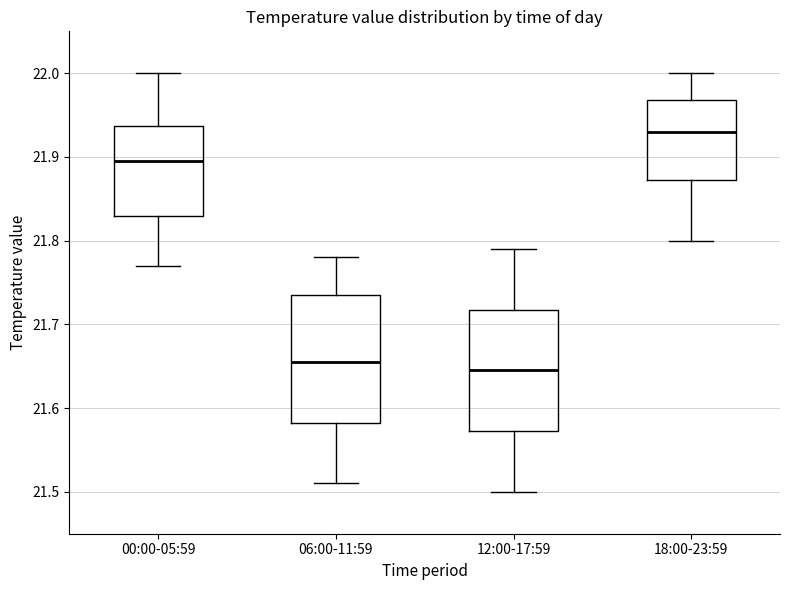

Reading left to right, read every box against the y-axis: the position of its median line, the range the box covers, and the ends of its whiskers. The values are not printed on the chart, so give them approximately, as read against the axis.

00:00-05:59: median 21.90, box 21.83 to 21.94, whiskers 21.77 to 22.00
06:00-11:59: median 21.66, box 21.58 to 21.74, whiskers 21.51 to 21.78
12:00-17:59: median 21.65, box 21.57 to 21.72, whiskers 21.50 to 21.79
18:00-23:59: median 21.93, box 21.87 to 21.97, whiskers 21.80 to 22.00